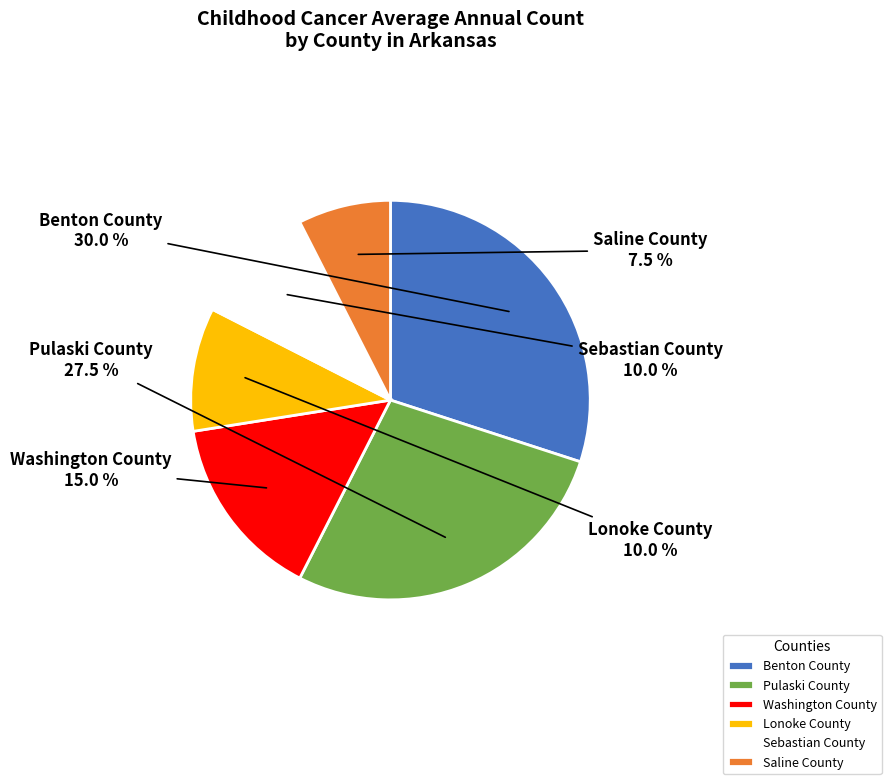

Is there any slice that represents more than half of the pie?

No